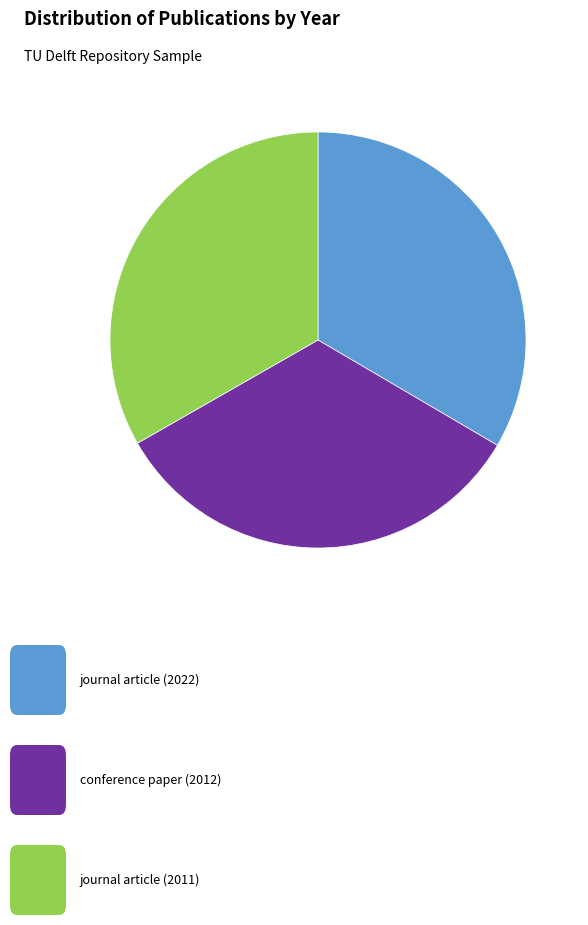

Is there any slice that represents more than half of the pie?

No